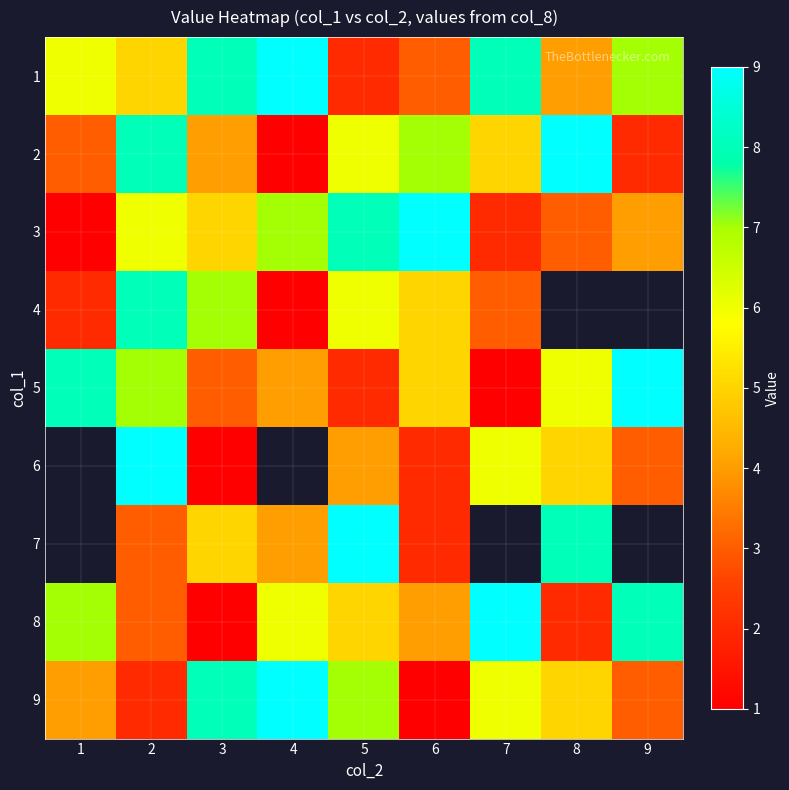

Count the 2 values in the range 3 to 7.

5